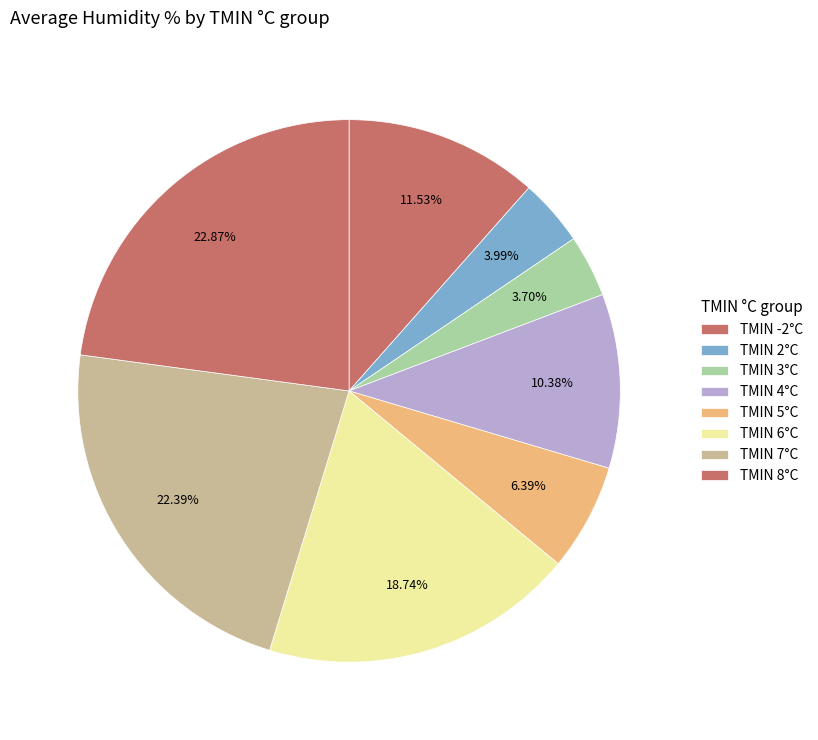

How many segments does this pie chart have?

8